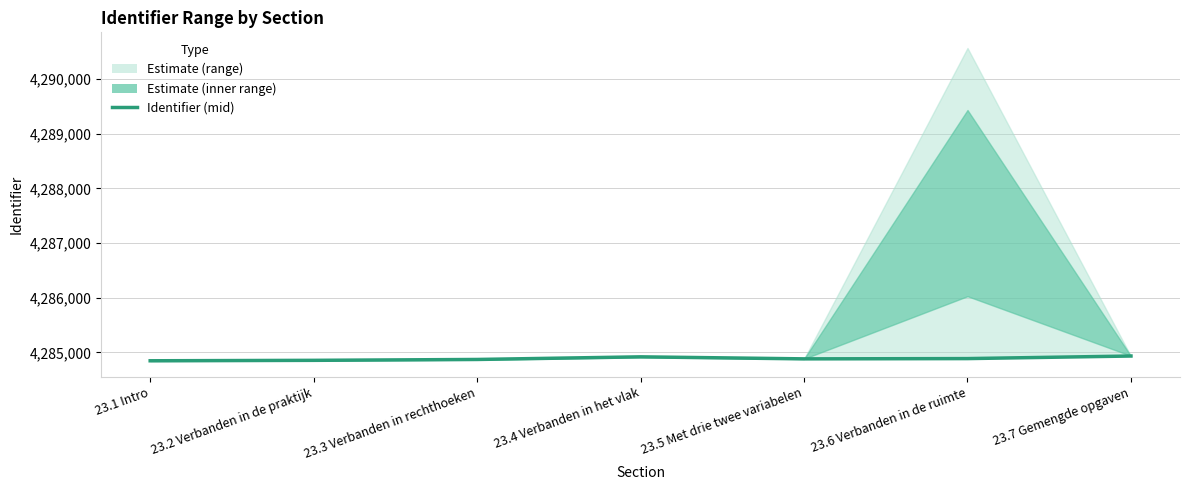

Rank the categories by value from lowest to highest.

23.1 Intro, 23.2 Verbanden in de praktijk, 23.3 Verbanden in rechthoeken, 23.5 Met drie twee variabelen, 23.6 Verbanden in de ruimte, 23.4 Verbanden in het vlak, 23.7 Gemengde opgaven